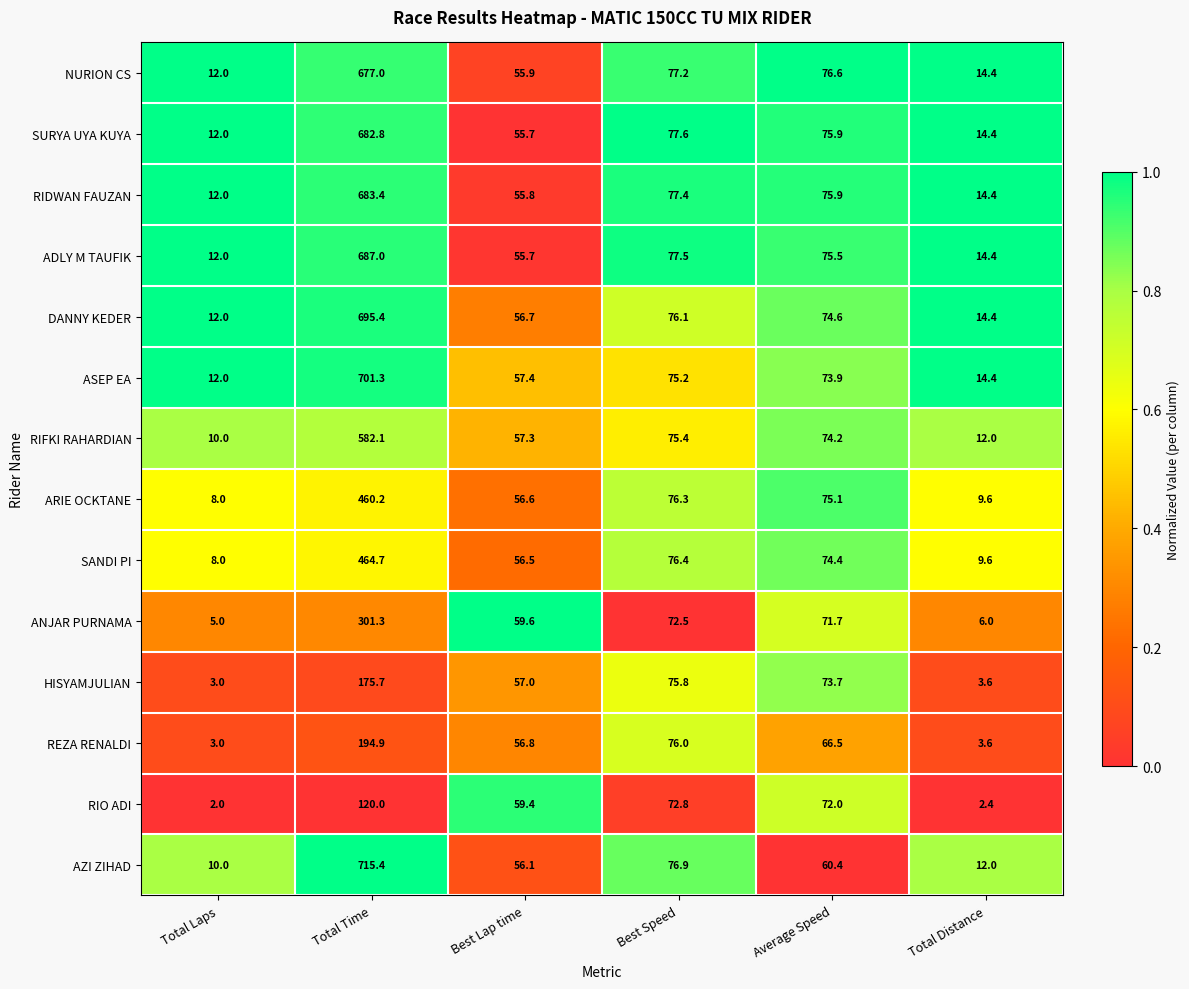

How many categories are shown in the chart?

6